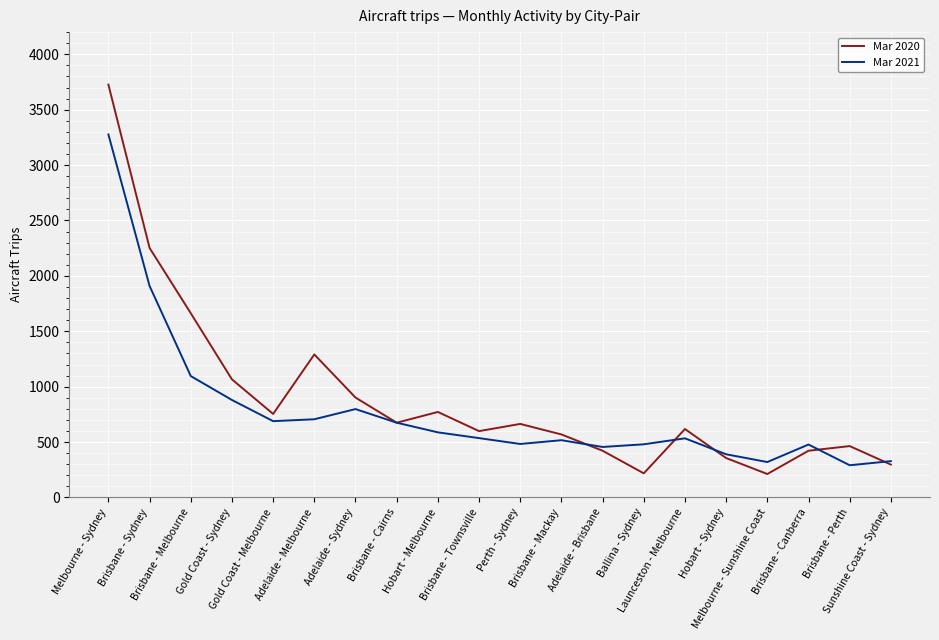

Which series has the largest range (max minus min)?

Mar 2020